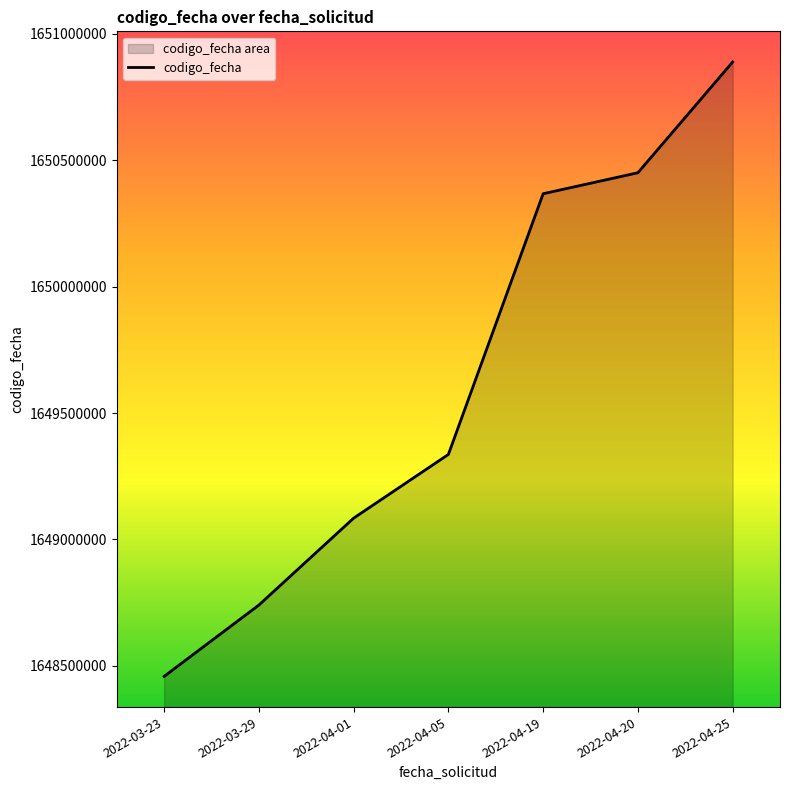

What is the value of the 6th point from the left?

1650450940